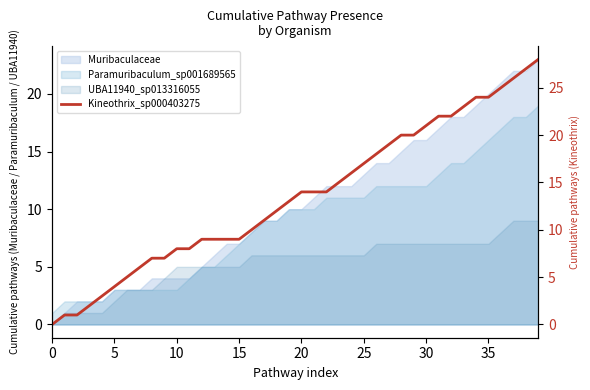

Is it true that the value at 32 is 13?

False